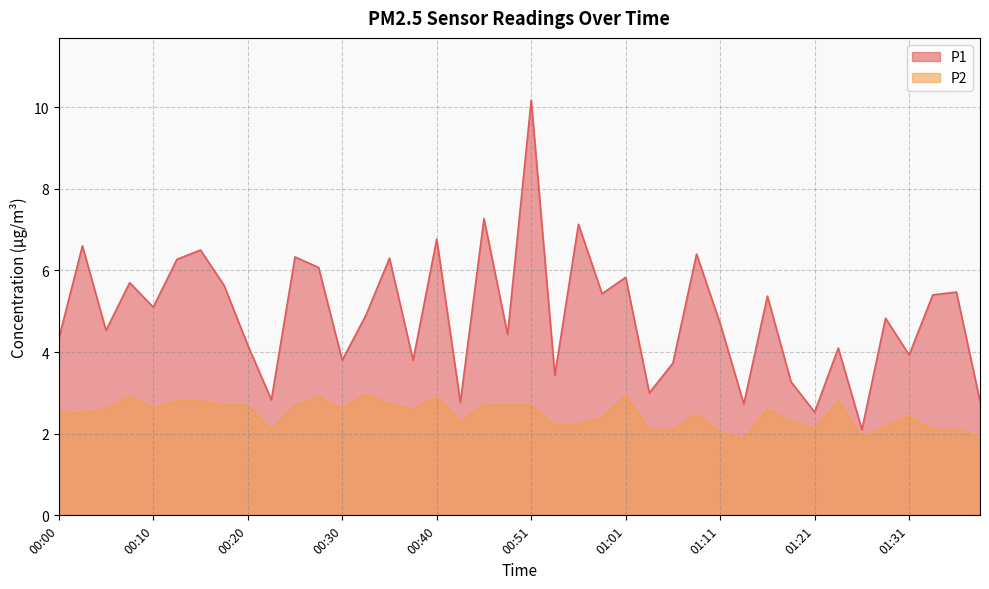

How many lines are shown in the chart?

2